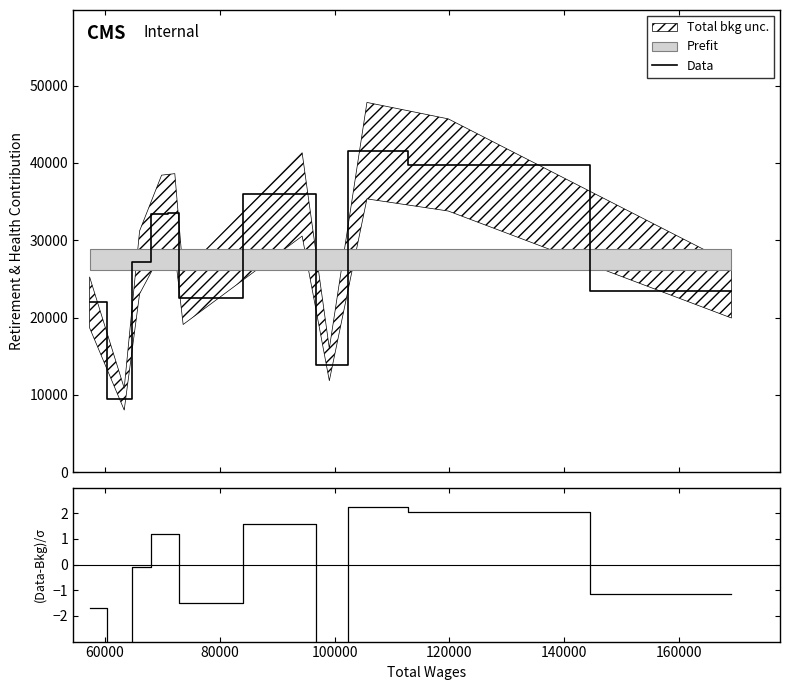

Reading left to right, extract all data points from this chart.

Data: 21951.0	9447.0	27130.0	33403.0	33573.0	22466.0	35923.0	13914.0	41583.0	39734.0	23455.0
(Data-Bkg)/σ: -1.7	-12.7	-0.1	1.2	1.2	-1.5	1.6	-6.5	2.3	2.1	-1.2